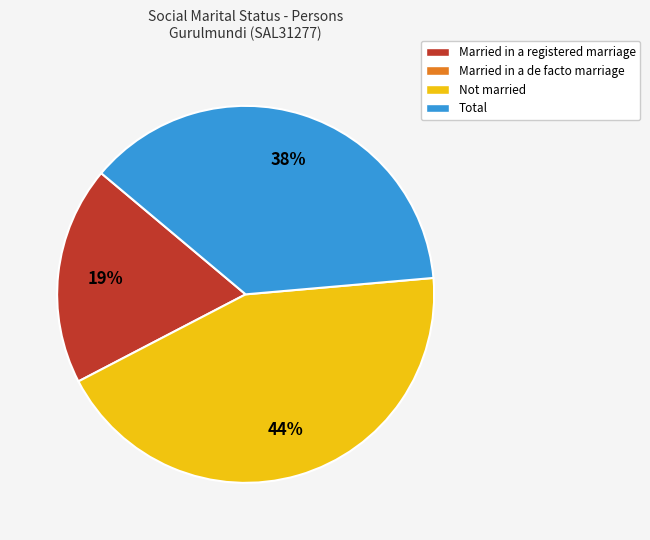

Is there a majority slice in this chart?

No